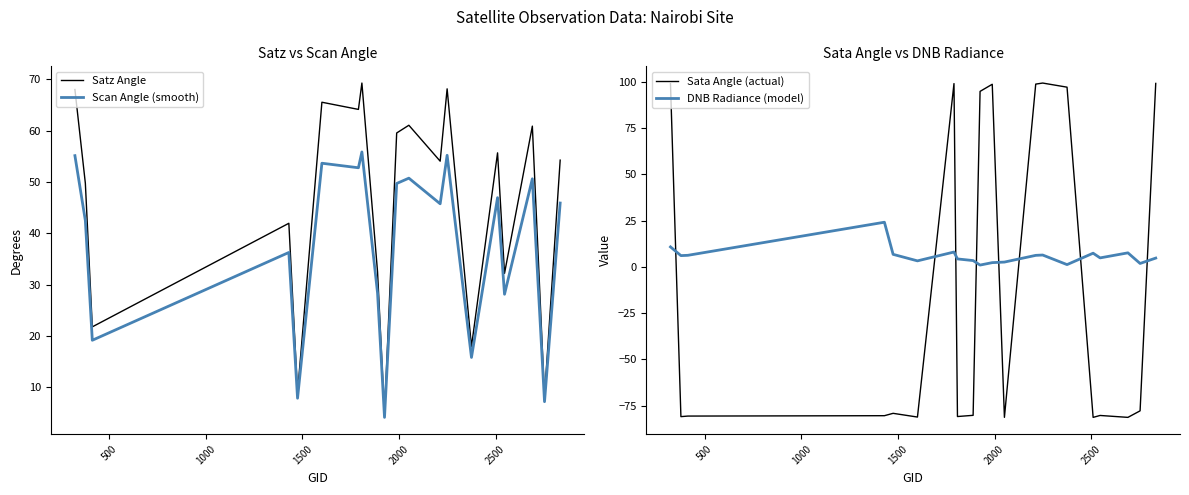

How many interior local valleys does the DNB Radiance (model) series have?

6